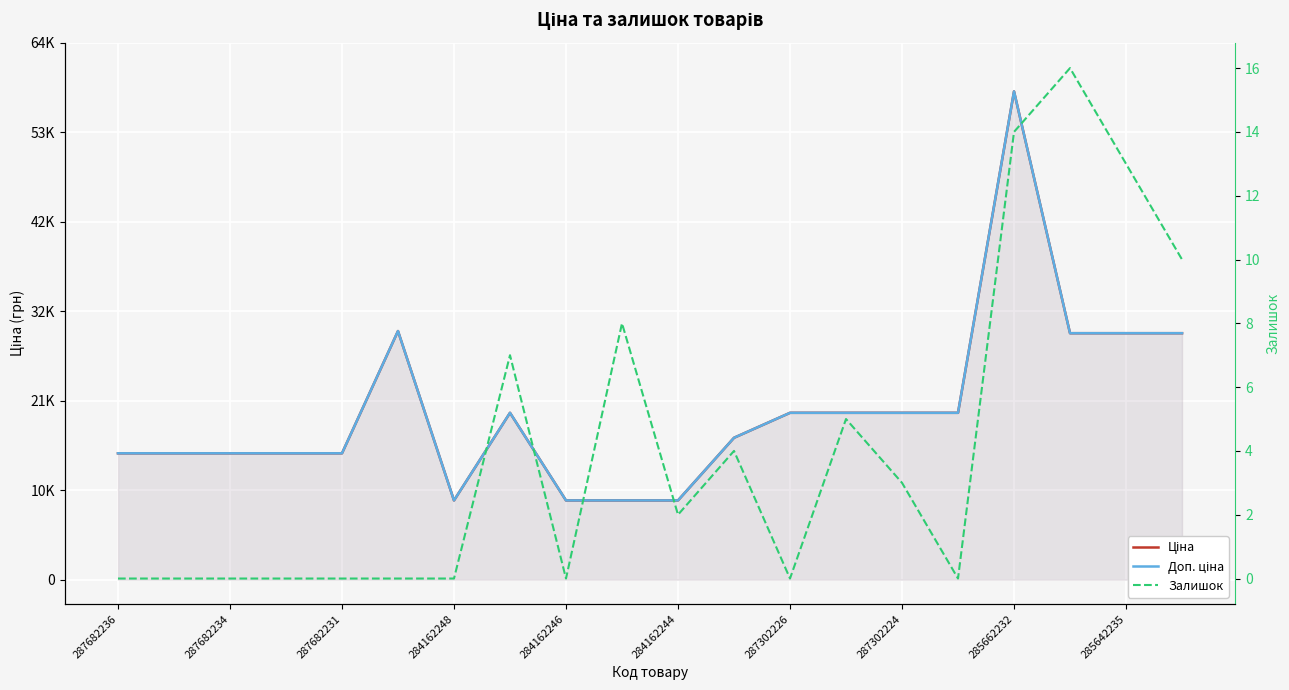

Between 287682234 and 10, which series saw the biggest shift?

Ціна